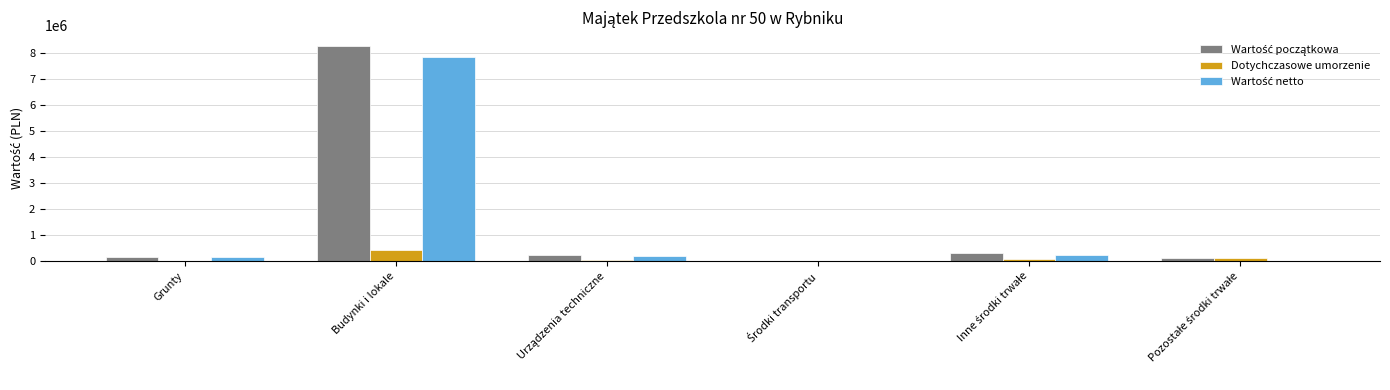

At which category is the sum across all series the highest?

Budynki i lokale